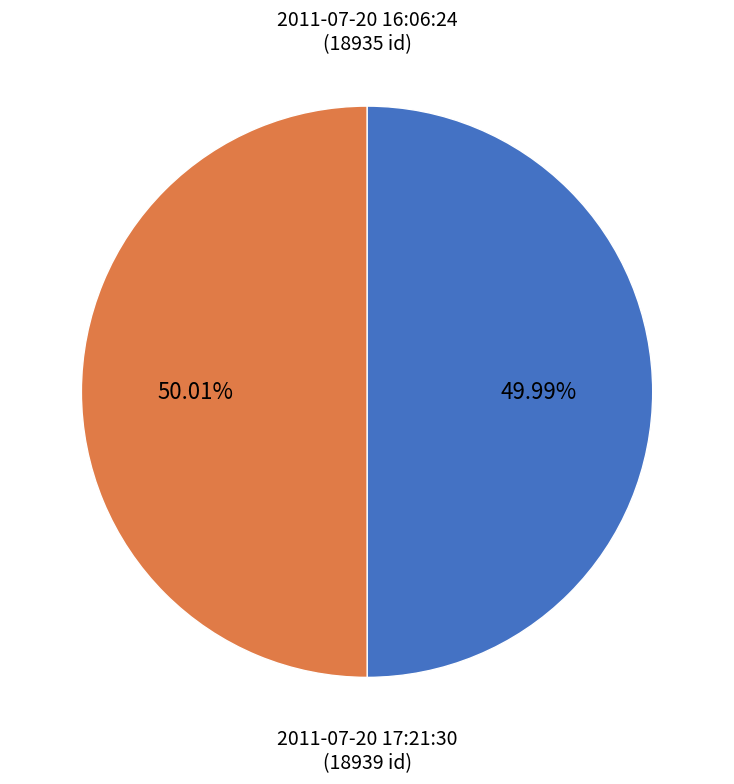

Does any single category account for the majority?

Yes